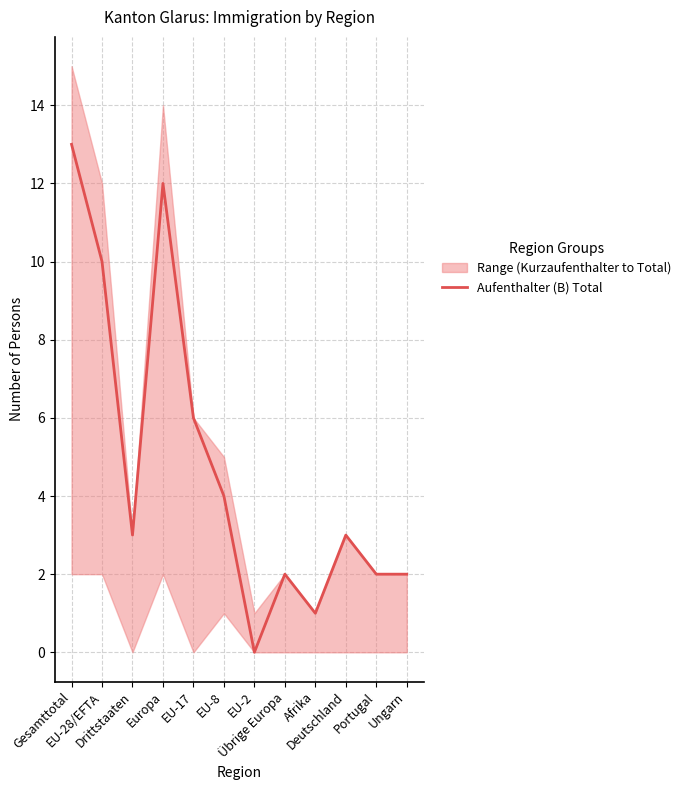

What is the sum of the values at Europa and EU-2?

12